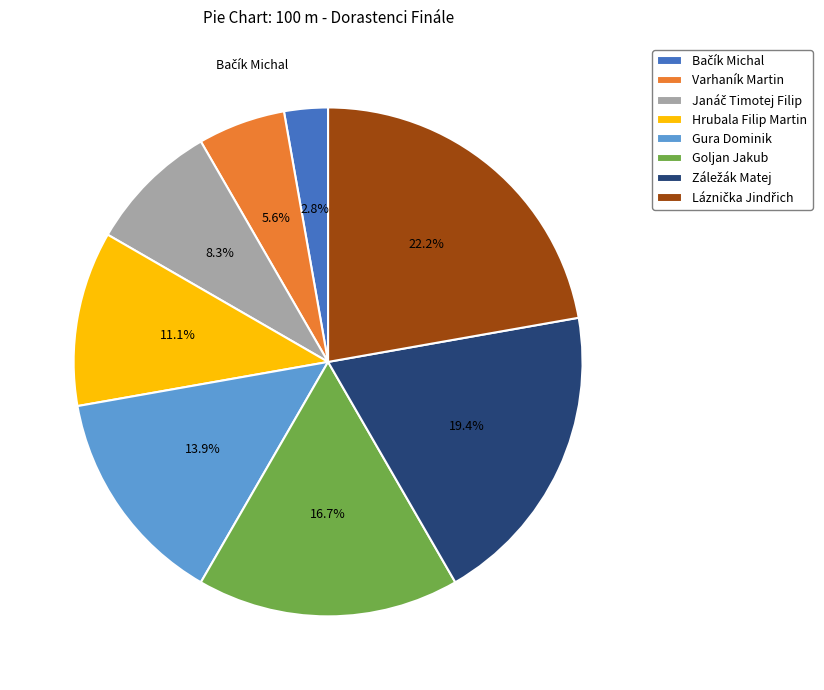

True or false: Gura Dominik accounts for 14% of the total.

True